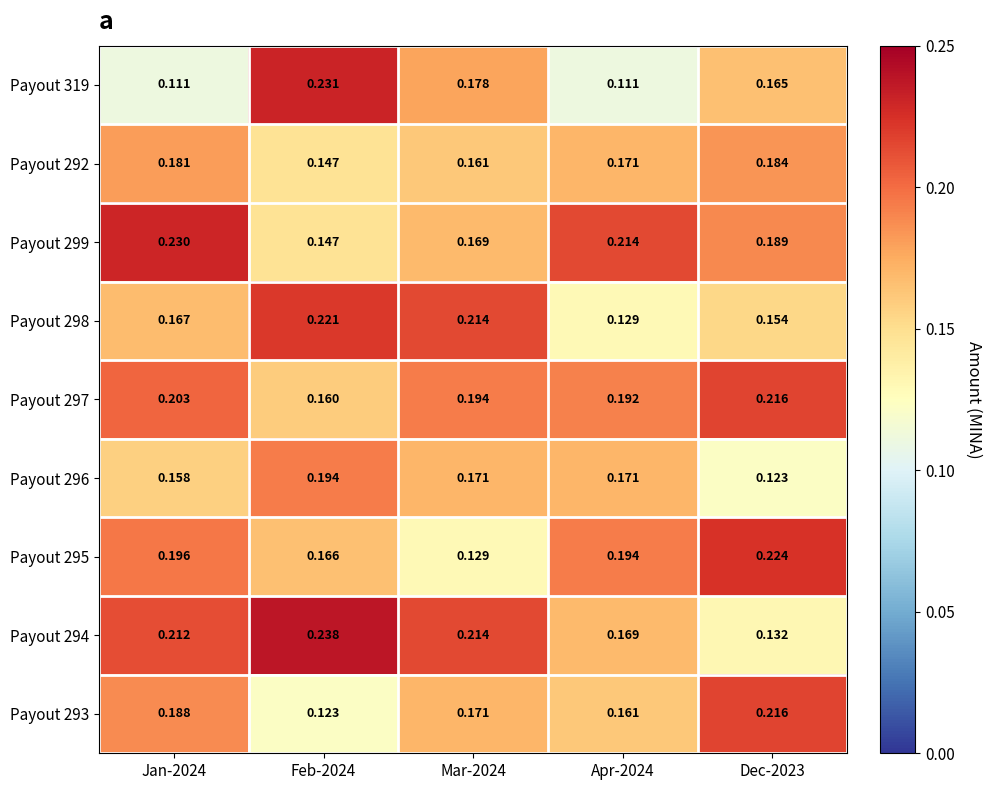

Is the value of Payout 293 at Jan-2024 greater than the value of Payout 299 at Dec-2023?

No